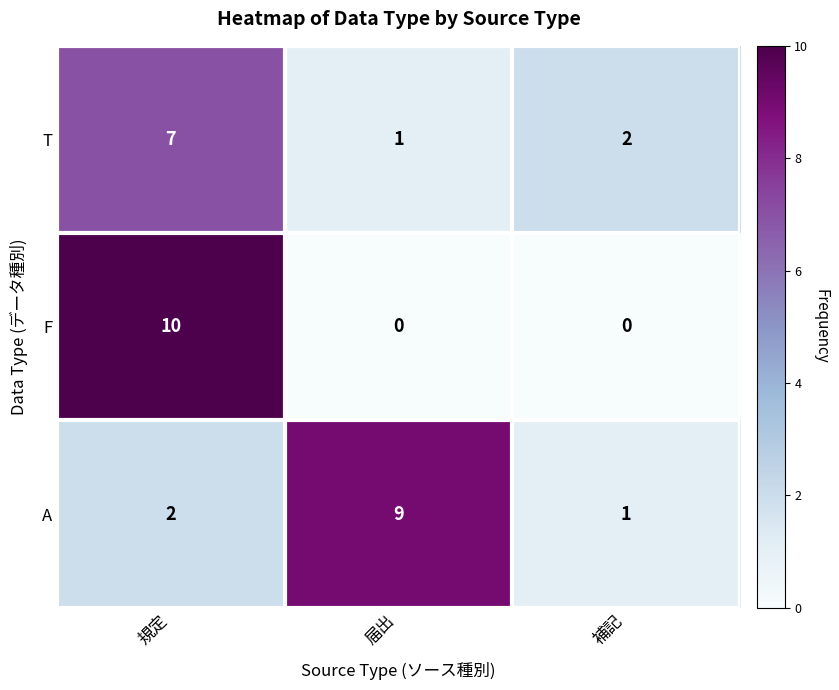

List the series in order of their peak value, lowest first.

T, A, F